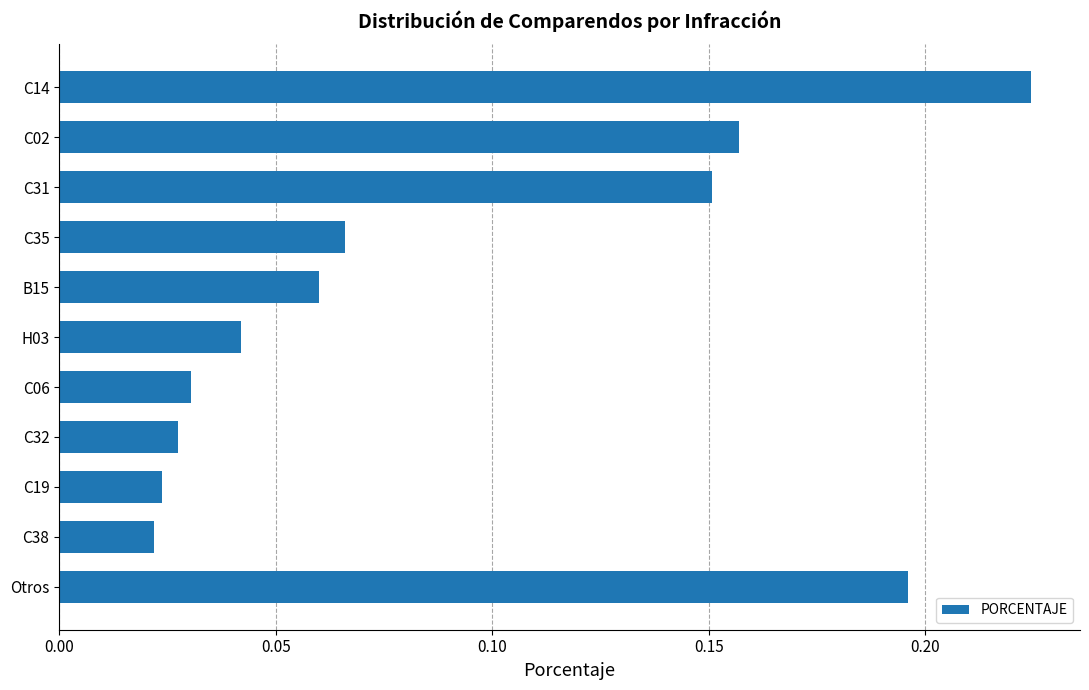

Count the values in the range 0 to 1.

11